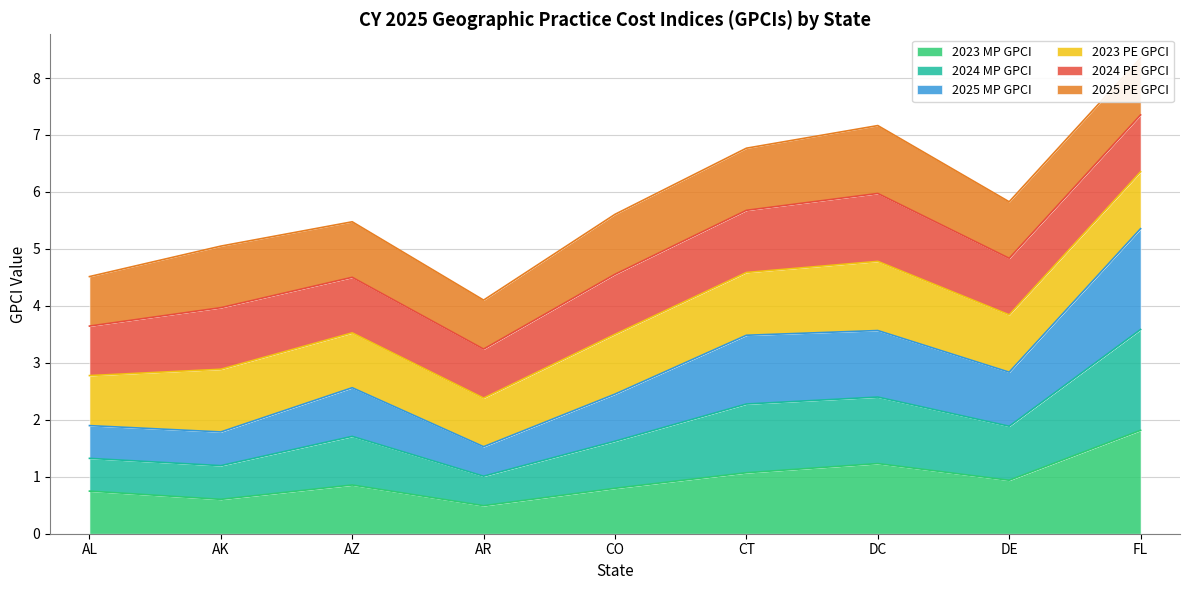

The 2023 MP GPCI series shows 1.4 at DE. True or false?

False